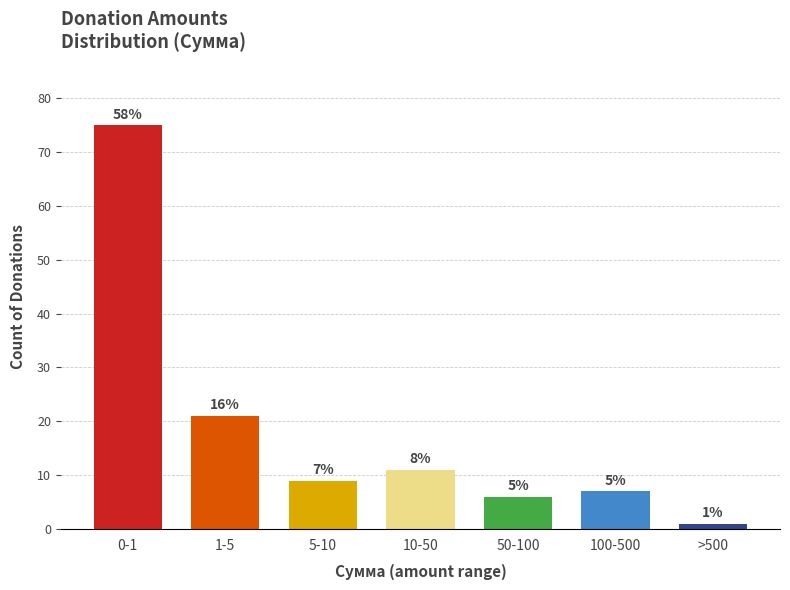

How many bars are there in total?

7